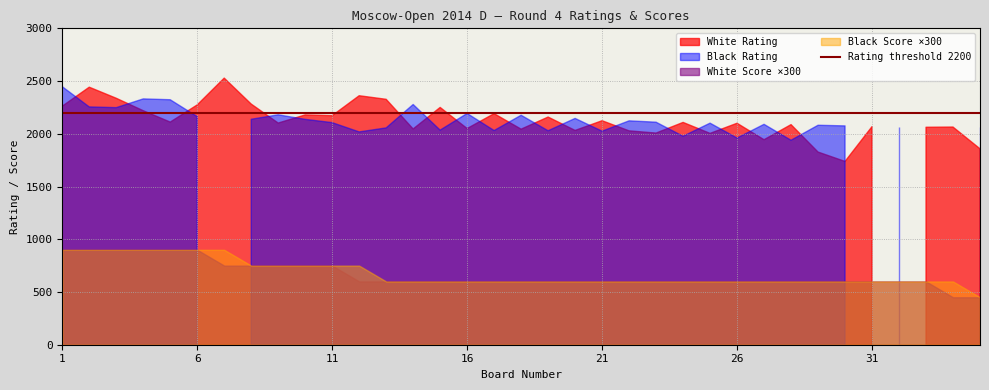

Where do White Rating and Black Rating first cross each other?

1 and 2